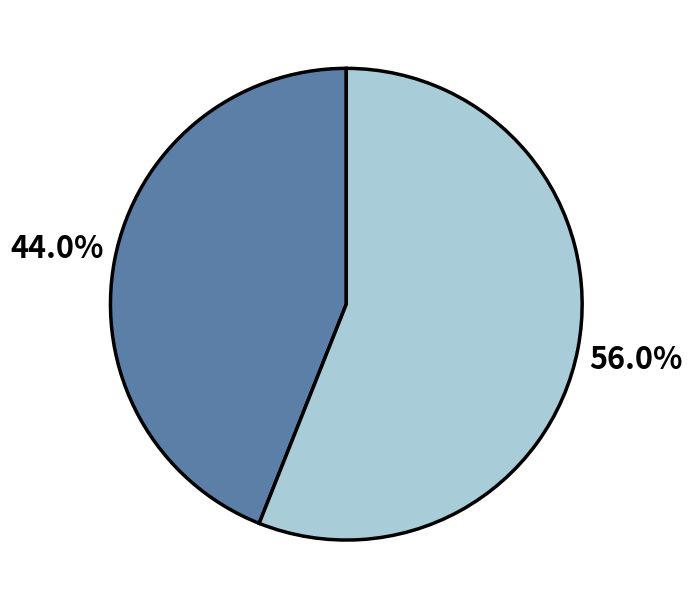

Does any single category account for the majority?

Yes